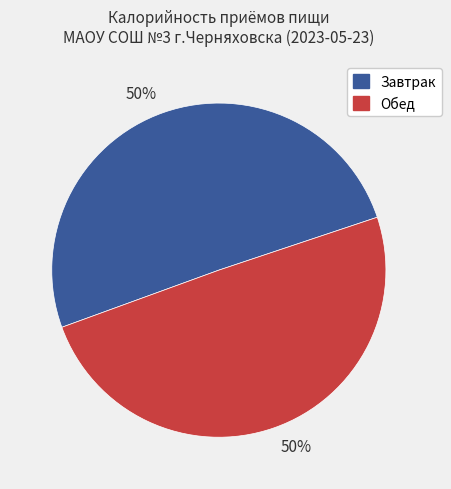

How many slices are in this pie chart?

2